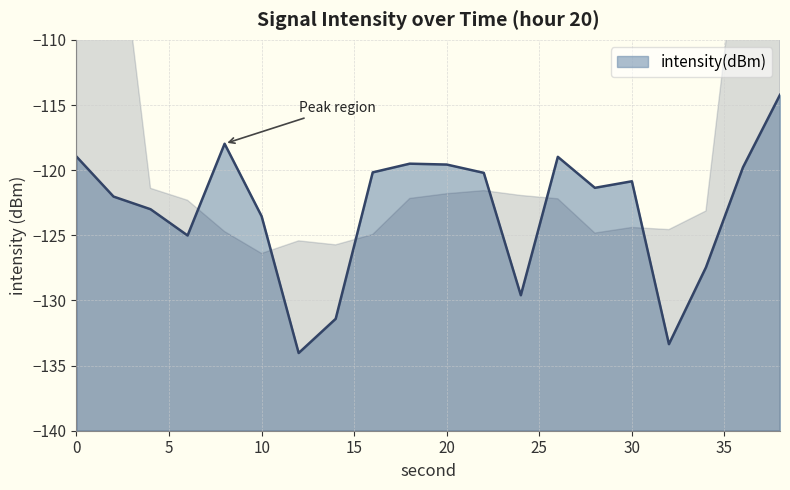

What is the difference between the second highest and minimum values?

16.1